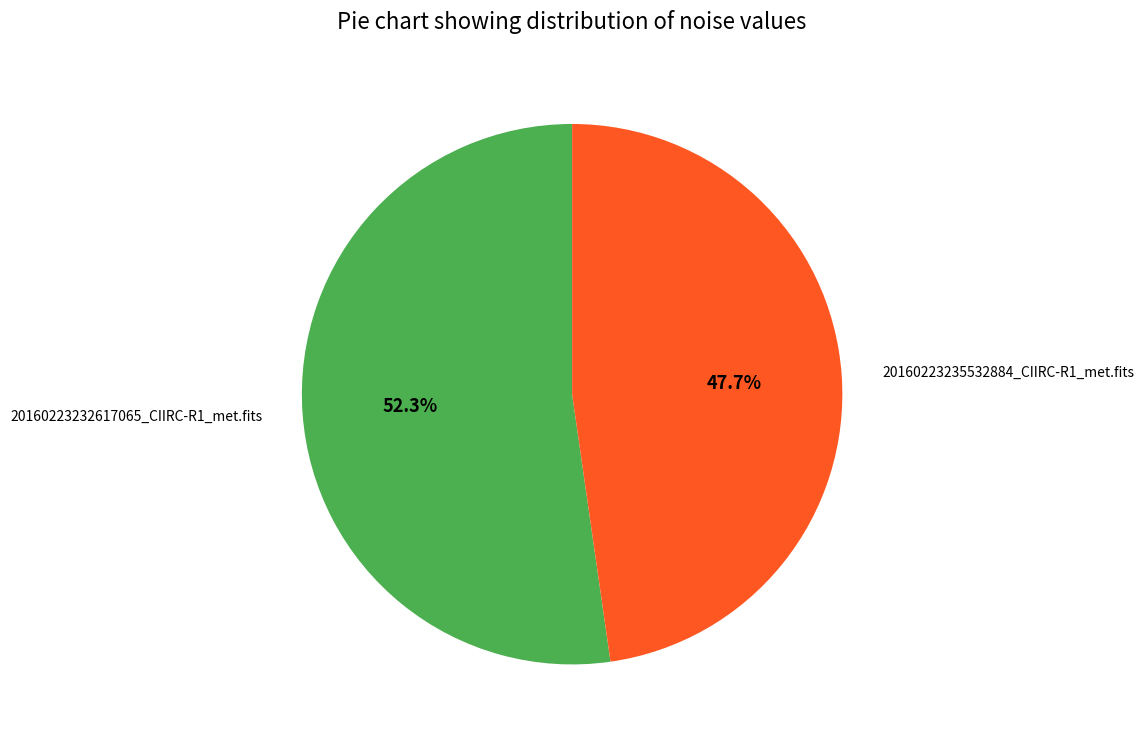

Is there any slice that represents more than half of the pie?

Yes